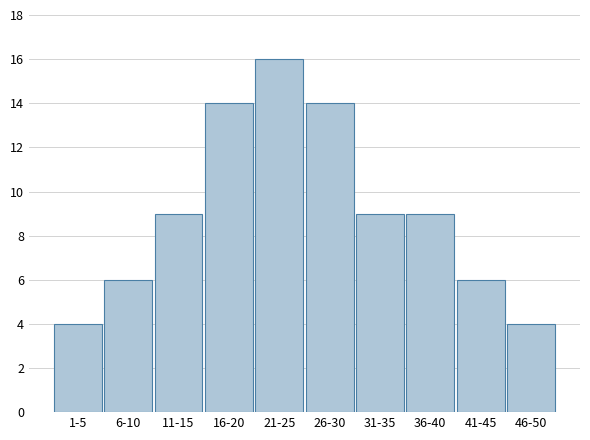

Reading right to left, extract all data points from this chart.

46-50=4	41-45=6	36-40=9	31-35=9	26-30=14	21-25=16	16-20=14	11-15=9	6-10=6	1-5=4